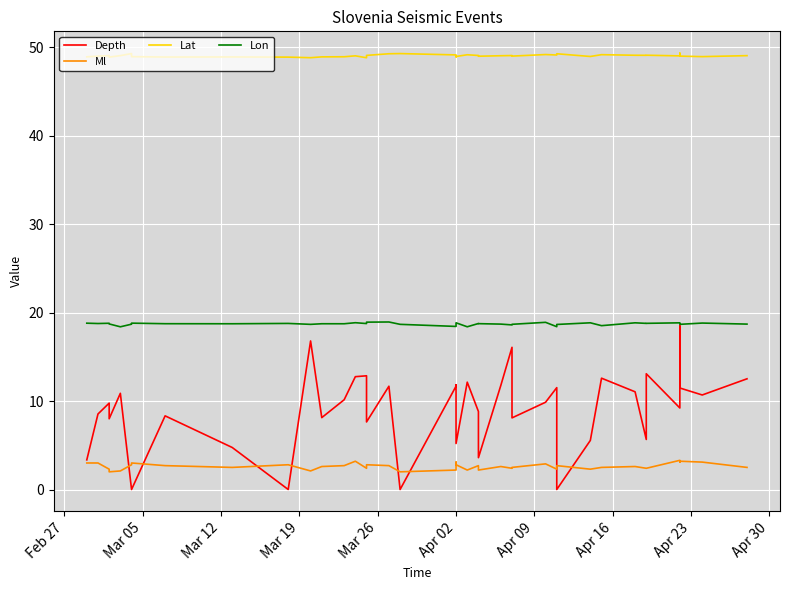

Is the value of Lon at 27 greater than the value of Lat at 23?

No